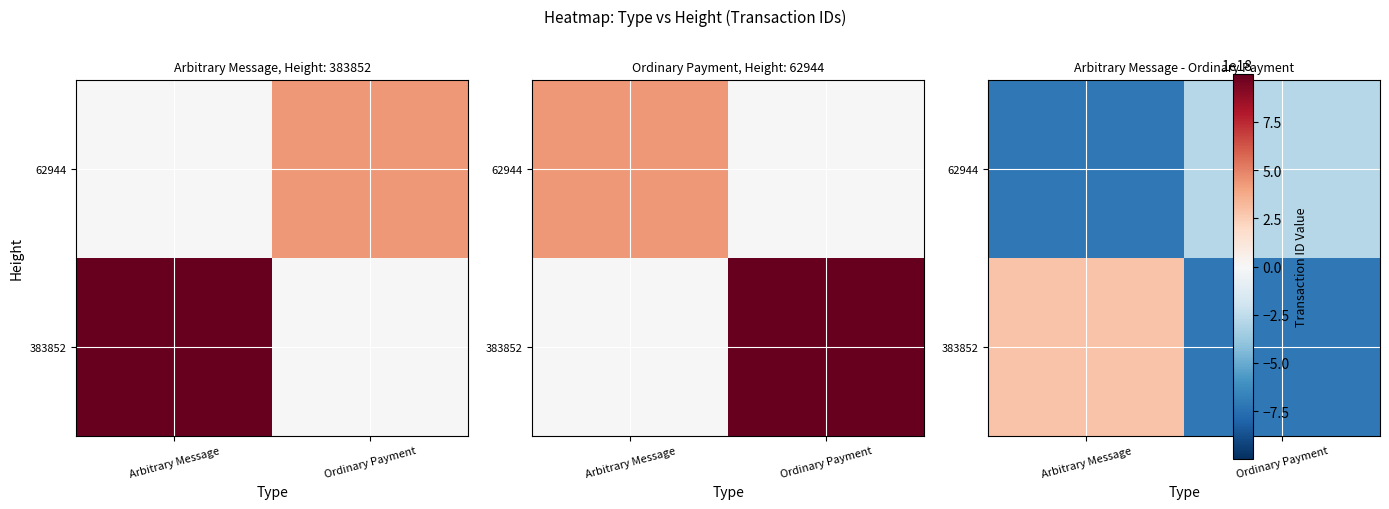

Which label corresponds to the largest value in the chart?

Arbitrary Message